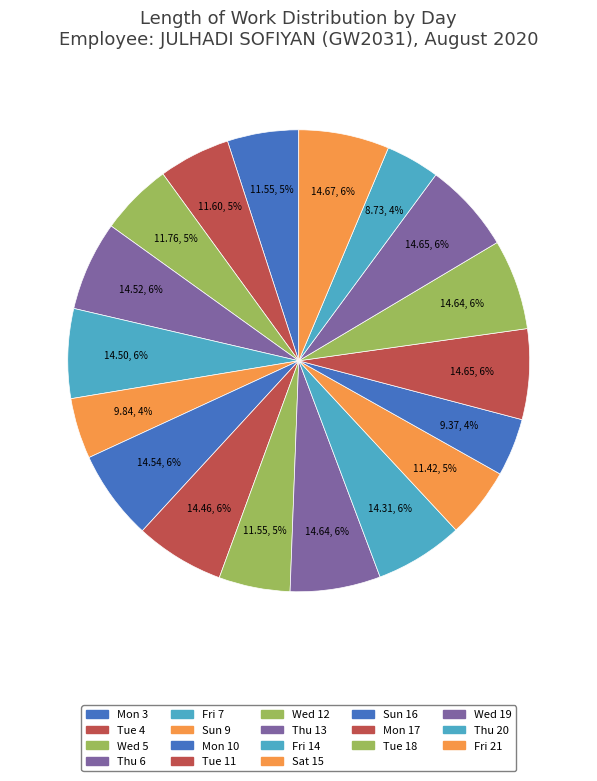

Which slice is the smallest?

Thu 20